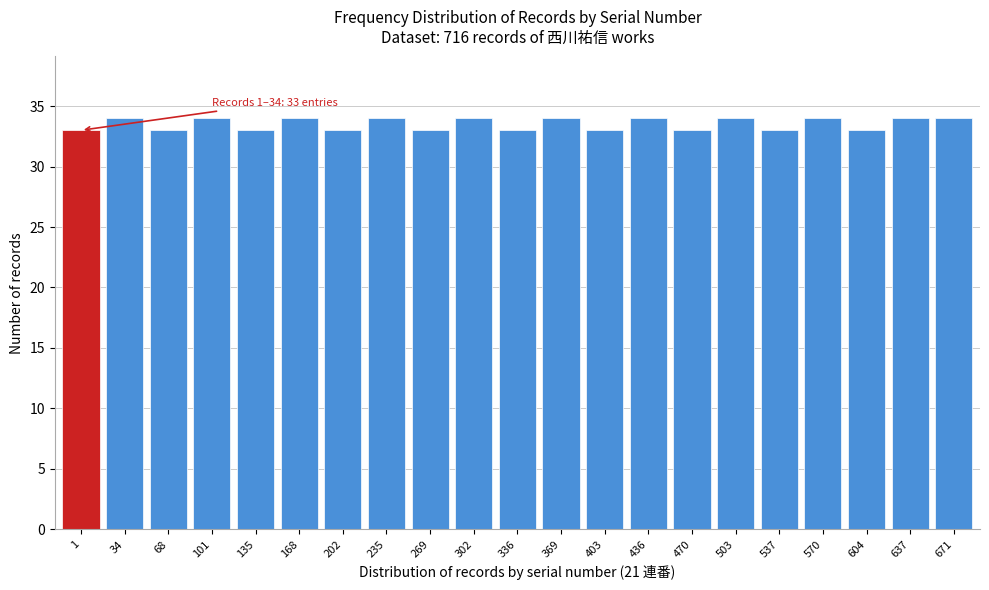

Reading right to left, transcribe all the data shown in this chart.

671=34	637=34	604=33	570=34	537=33	503=34	470=33	436=34	403=33	369=34	336=33	302=34	269=33	235=34	202=33	168=34	135=33	101=34	68=33	34=34	1=33